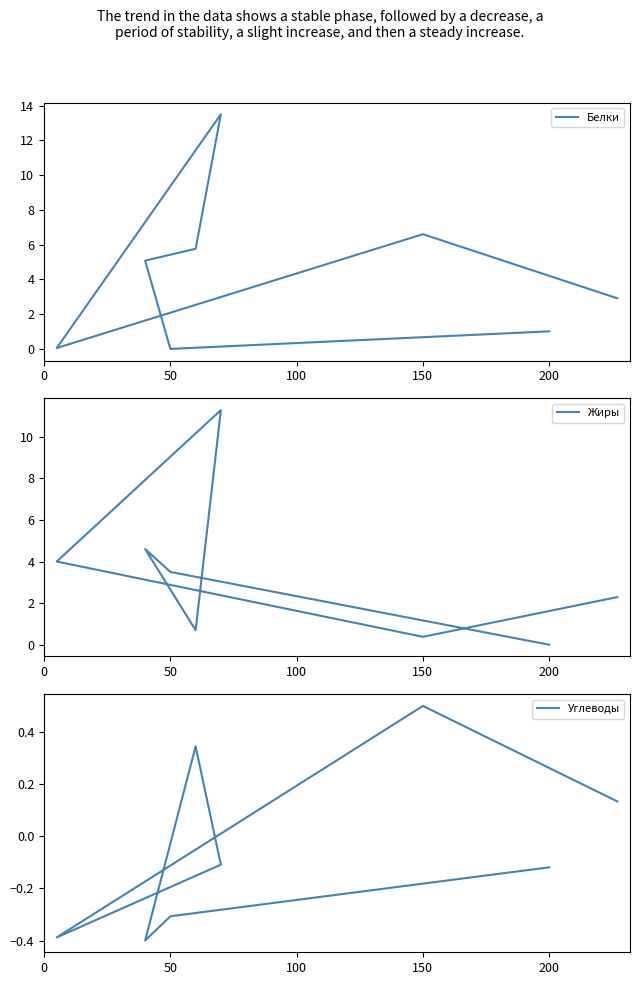

Reading left to right, transcribe all the data shown in this chart.

Белки: 2.9	6.6	0.1	13.5	5.8	5.1	0.0	1.0
Жиры: 2.3	0.4	4.0	11.3	0.7	4.6	3.5	0.0
Углеводы: 0.1	0.5	-0.4	-0.1	0.3	-0.4	-0.3	-0.1